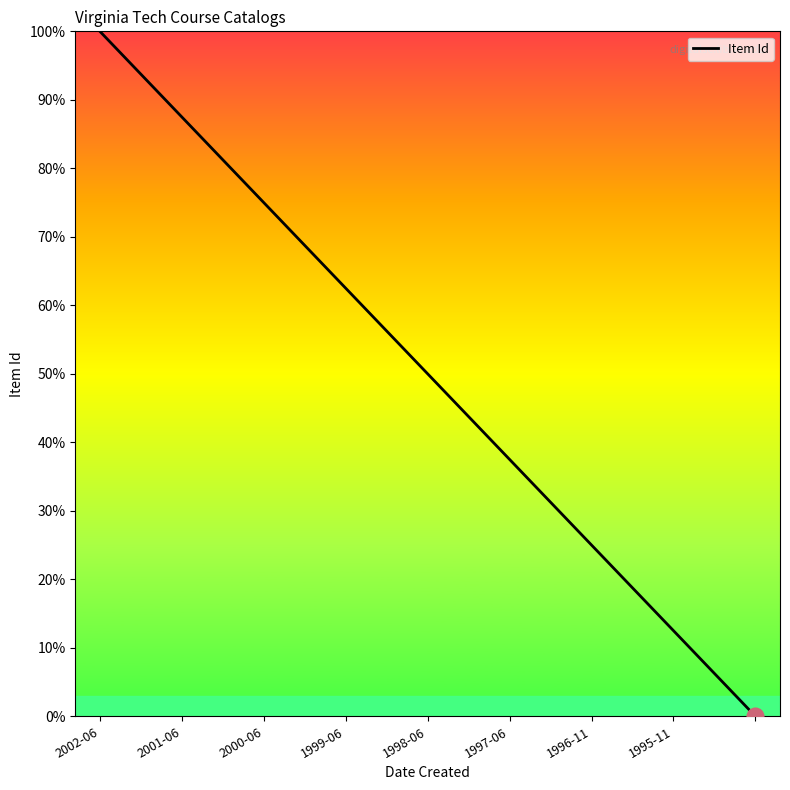

How many values are above zero?

8